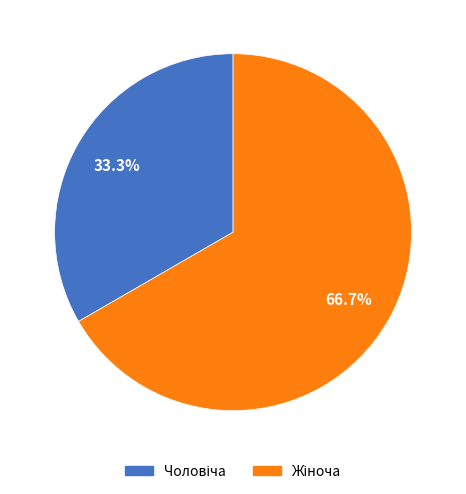

How many segments does this pie chart have?

2